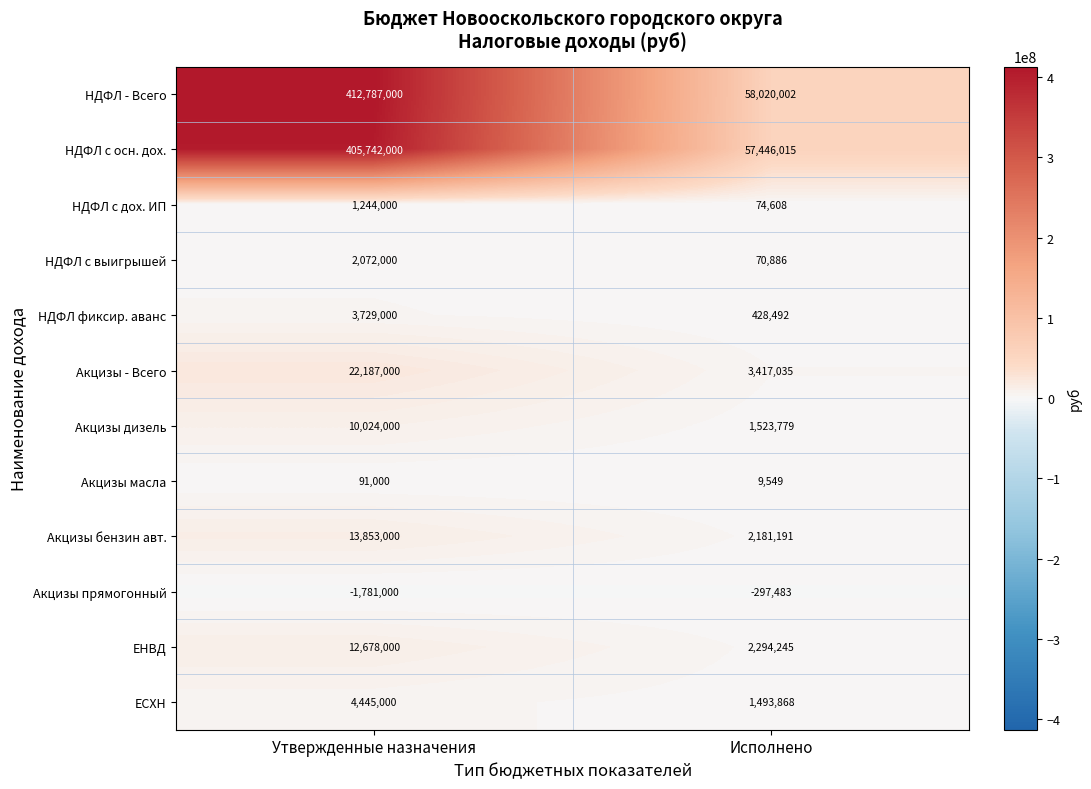

What is the smallest value displayed?

-1781000